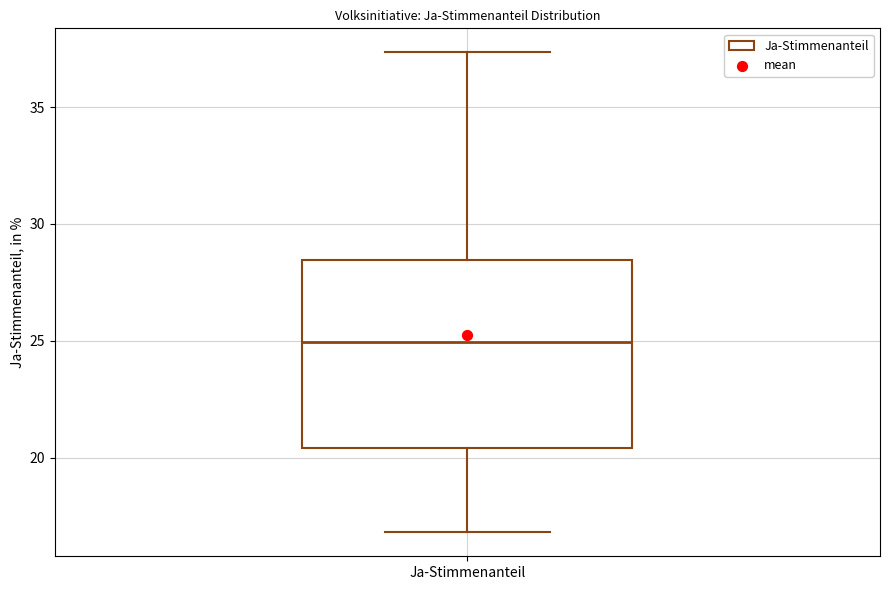

Read this box plot against the y-axis: the position of the median line, the range covered by the box, and the ends of both whiskers. The values are not printed on the chart, so give them approximately, as read against the axis.

median 25.0, box 20.5 to 28.5, whiskers 17.0 to 37.5